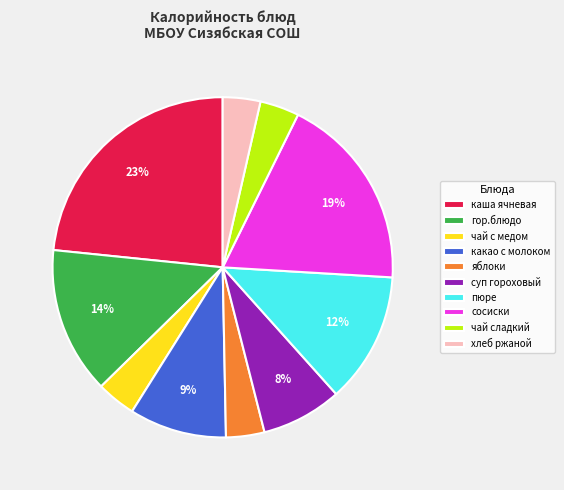

Approximately how many times larger is the value at чай с медом compared to суп гороховый?

0.5